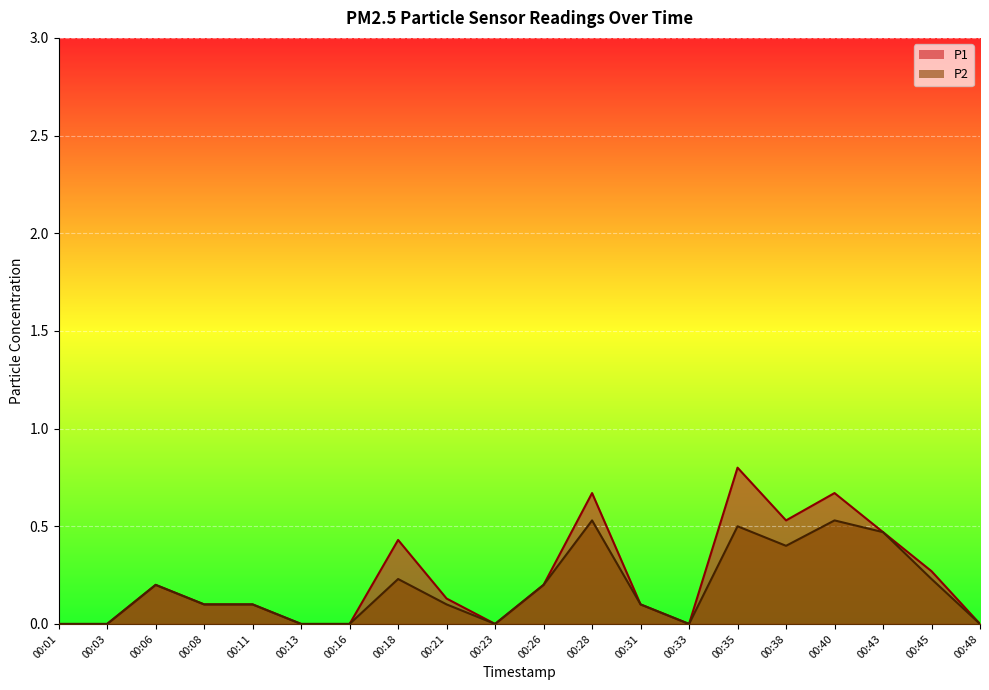

Reading left to right, list all the values displayed in this chart.

P1: 0.0	0.0	0.2	0.1	0.1	0.0	0.0	0.4	0.1	0.0	0.2	0.7	0.1	0.0	0.8	0.5	0.7	0.5	0.3	0.0
P2: 0.0	0.0	0.2	0.1	0.1	0.0	0.0	0.2	0.1	0.0	0.2	0.5	0.1	0.0	0.5	0.4	0.5	0.5	0.2	0.0